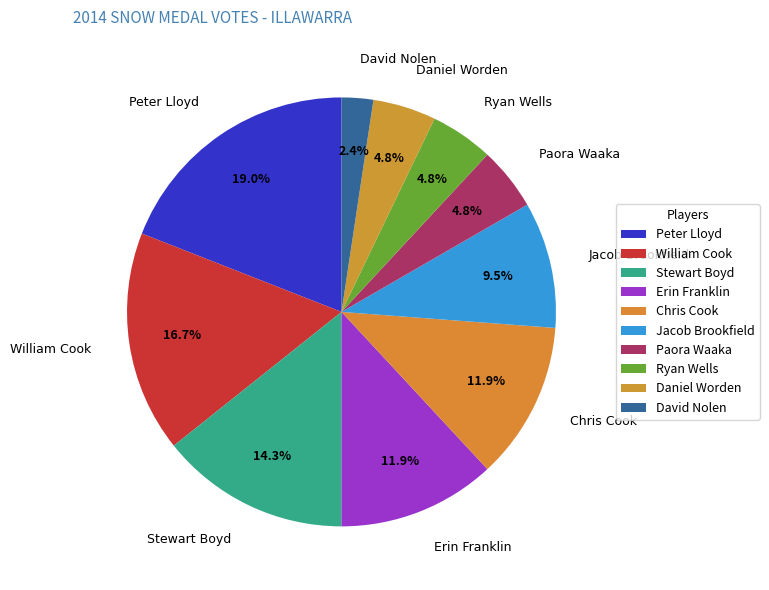

Which category has the biggest portion of the pie?

Peter Lloyd